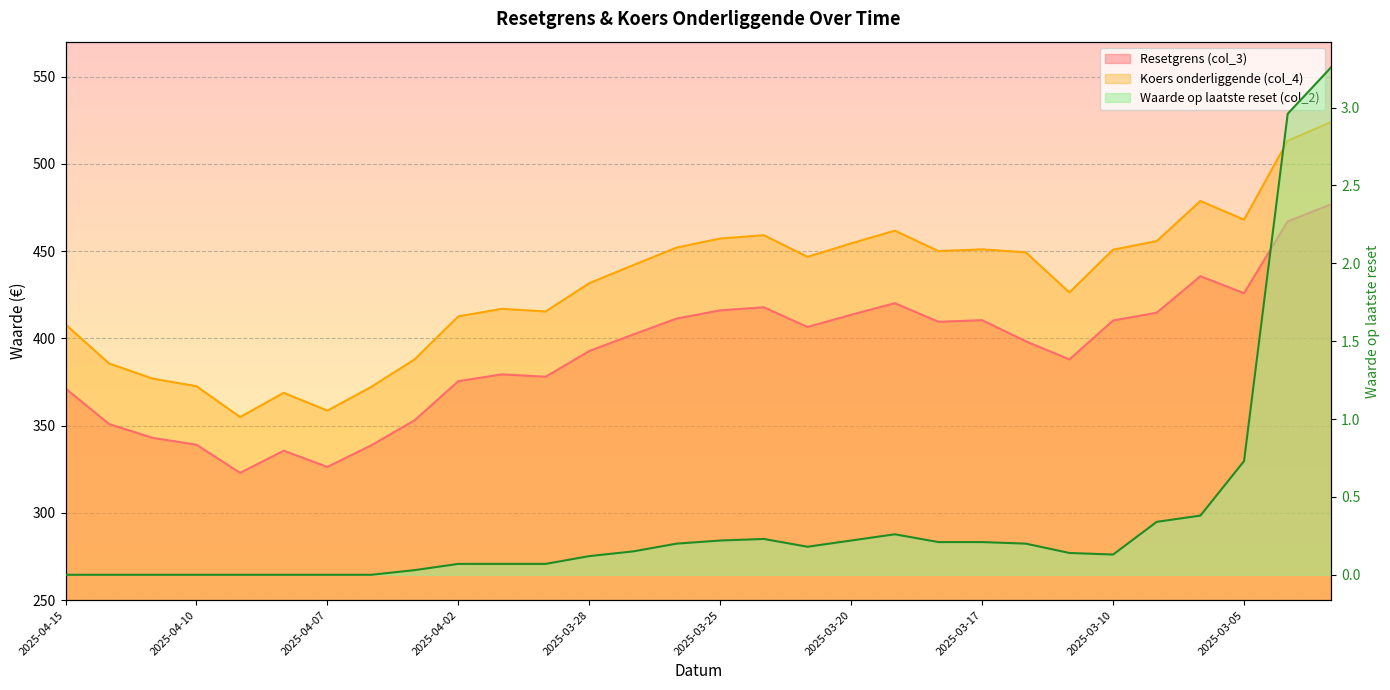

Which series has the largest range (max minus min)?

Koers onderliggende (col_4)